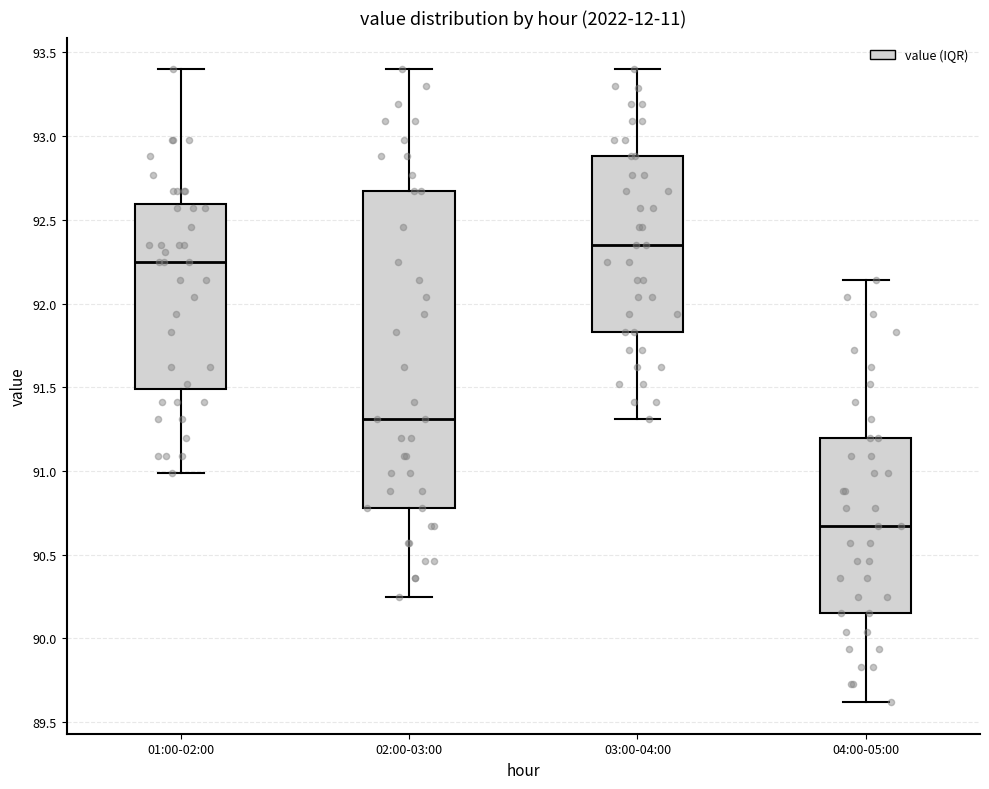

Reading left to right, read every box against the y-axis: the position of its median line, the range the box covers, and the ends of its whiskers. The values are not printed on the chart, so give them approximately, as read against the axis.

01:00-02:00: median 92.25, box 91.50 to 92.60, whiskers 91.00 to 93.40
02:00-03:00: median 91.30, box 90.80 to 92.65, whiskers 90.25 to 93.40
03:00-04:00: median 92.35, box 91.85 to 92.90, whiskers 91.30 to 93.40
04:00-05:00: median 90.65, box 90.15 to 91.20, whiskers 89.60 to 92.15